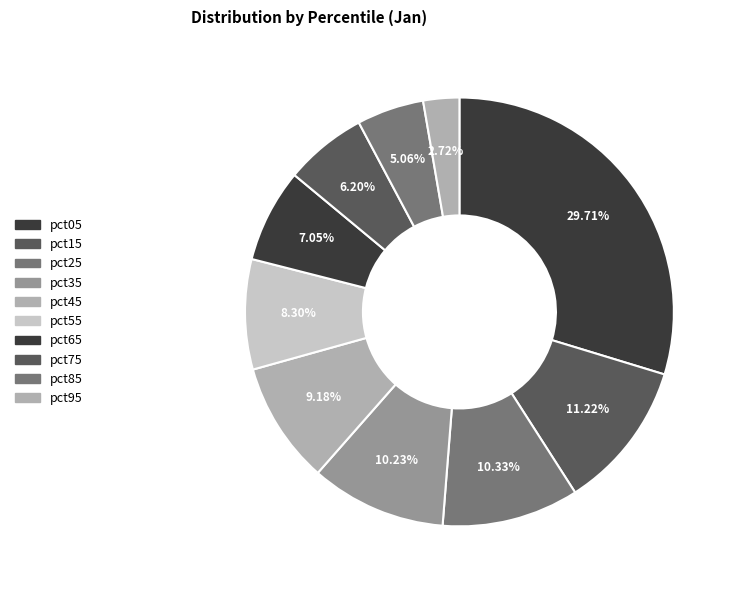

How many segments does this pie chart have?

10